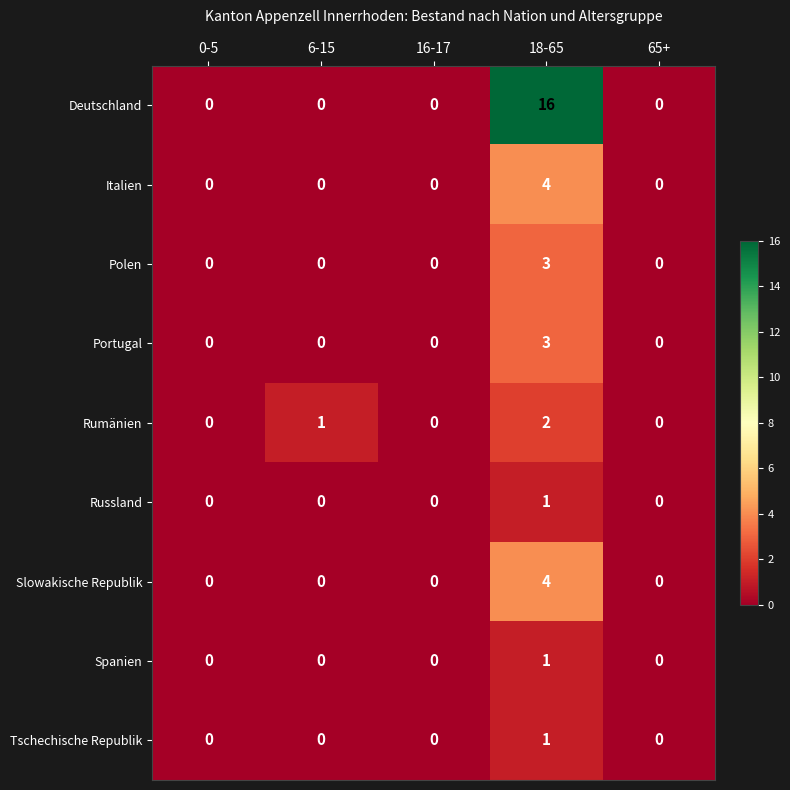

How many distinct data groups are displayed?

9